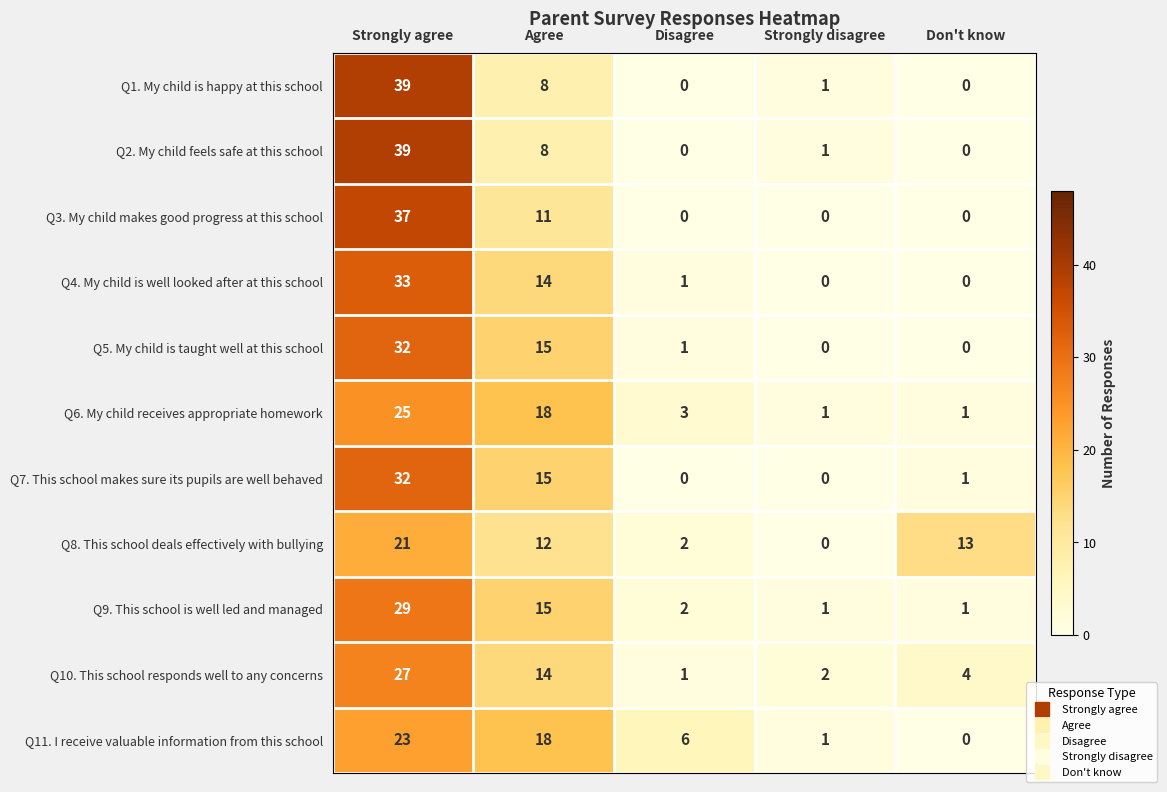

What is the difference between the highest and lowest values at Disagree?

6